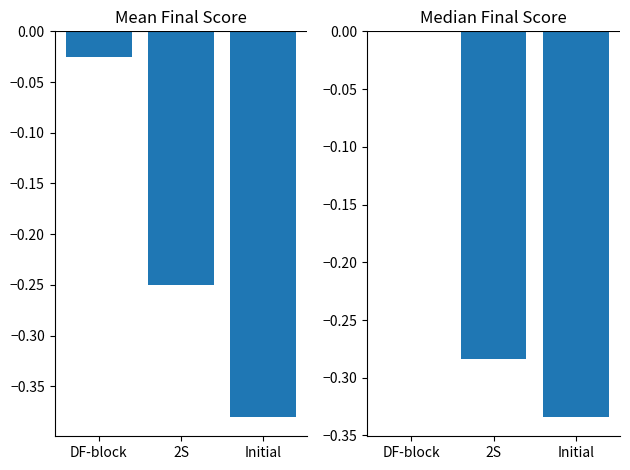

The Median Final Score series shows 0.1 at DF-block. True or false?

False